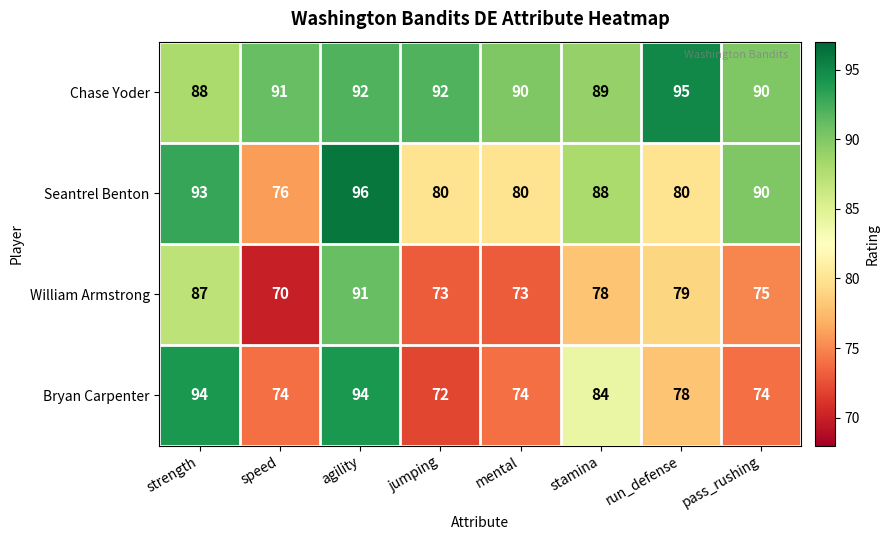

Where is Chase Yoder nearest to the value 91?

speed